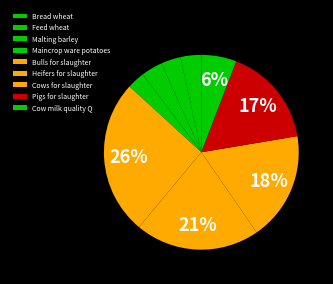

Which slice is the smallest?

Maincrop ware potatoes